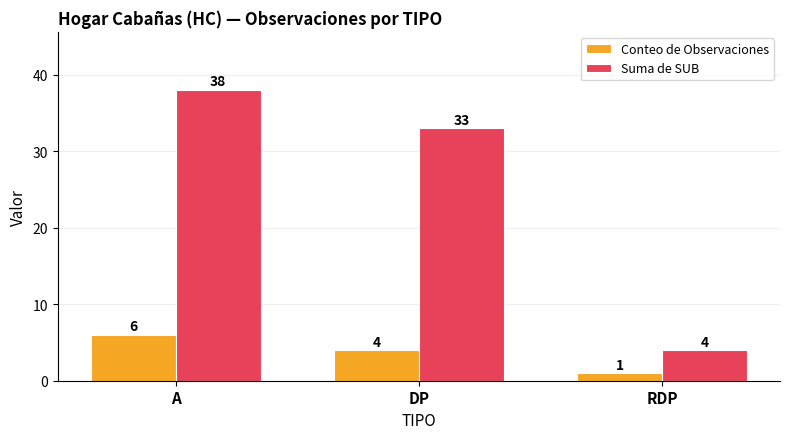

The Conteo de Observaciones series shows 1 at RDP. True or false?

True